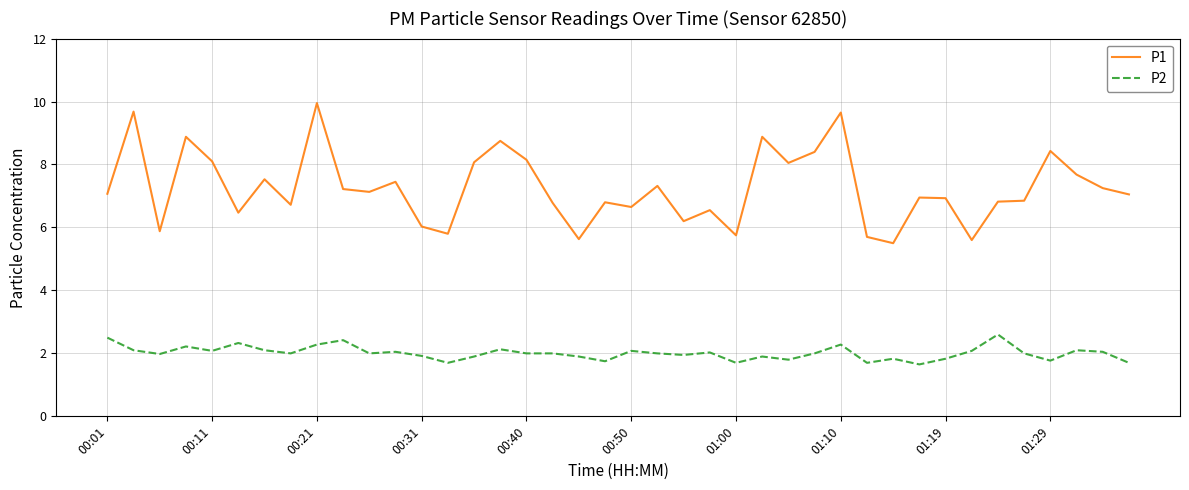

What is the highest value of the P2 series?

2.6